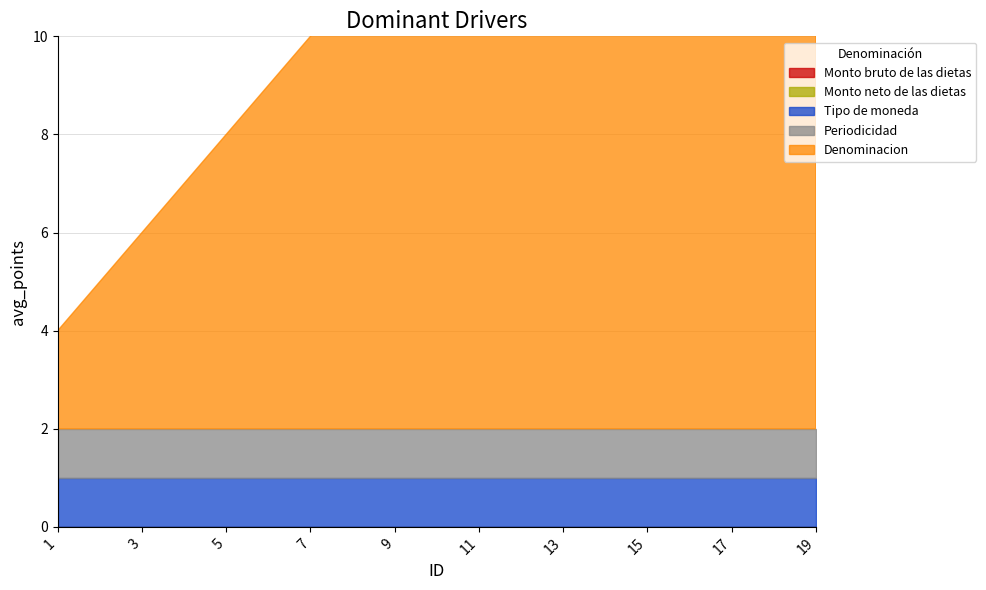

True or false: Monto bruto de las dietas and Periodicidad cross at least once.

False